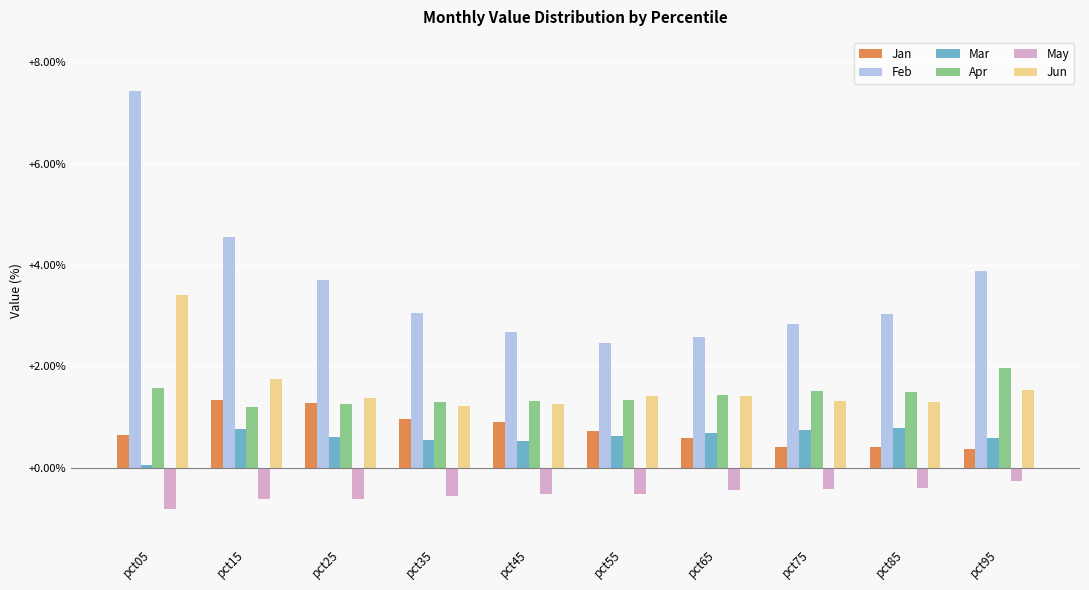

Where is Feb nearest to the value 4?

pct95